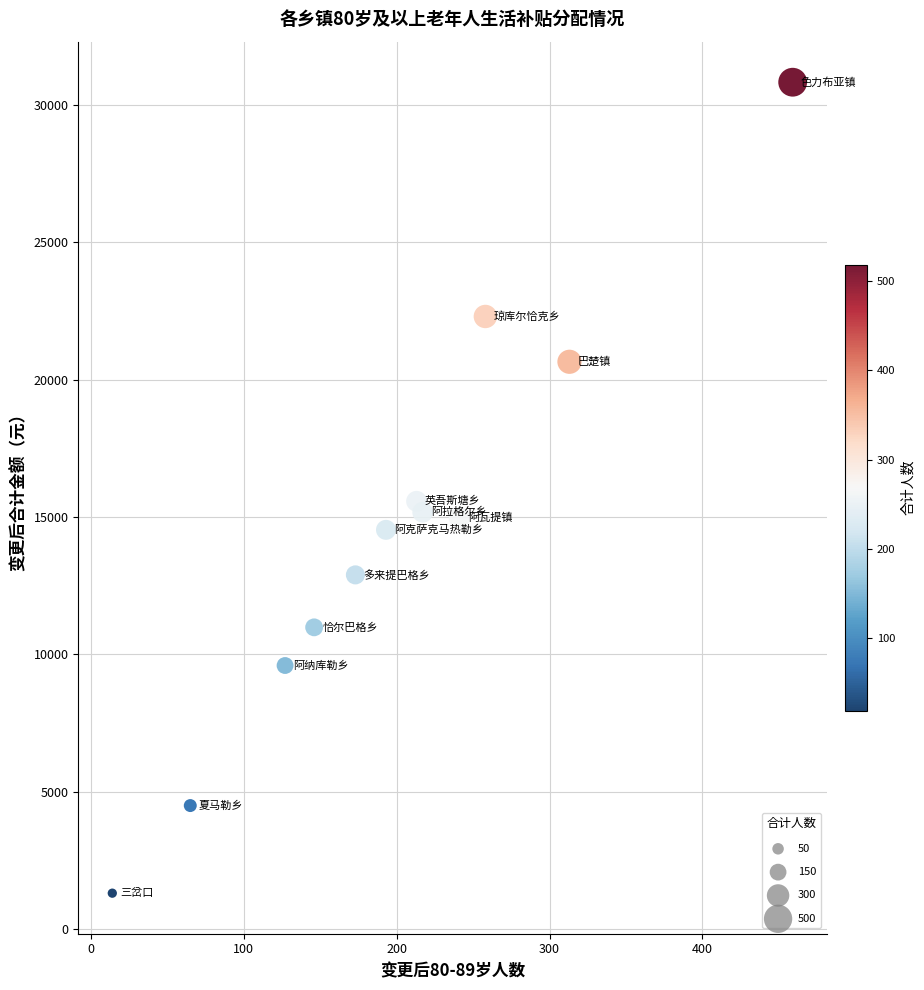

What is the range of Y values (max minus min)?

29530